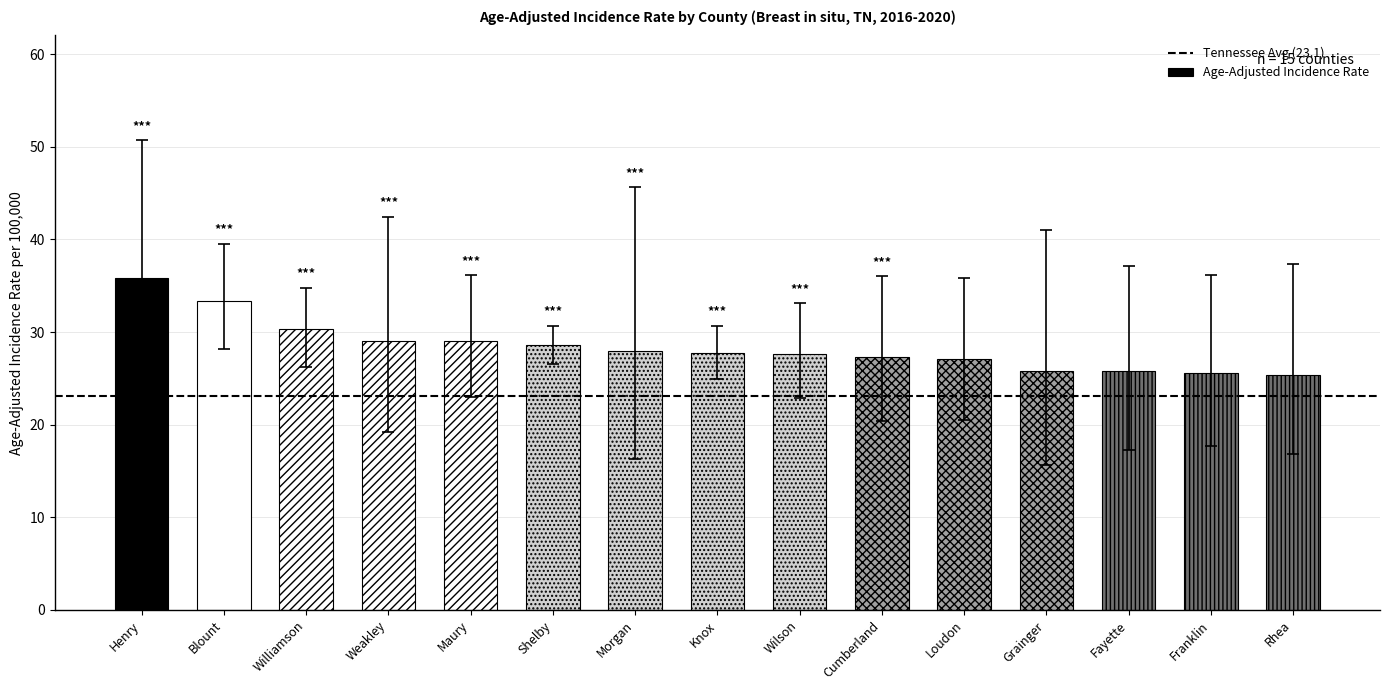

Is it true that the value at Maury is 29.0?

True